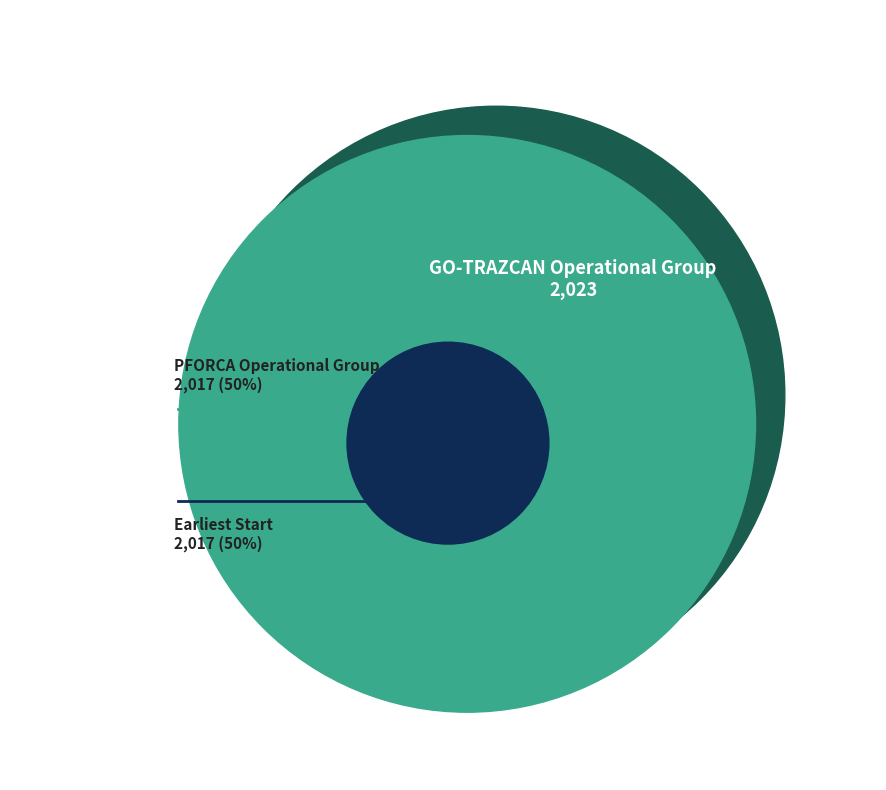

To the nearest percent, what portion does PFORCA Operational Group represent?

50%